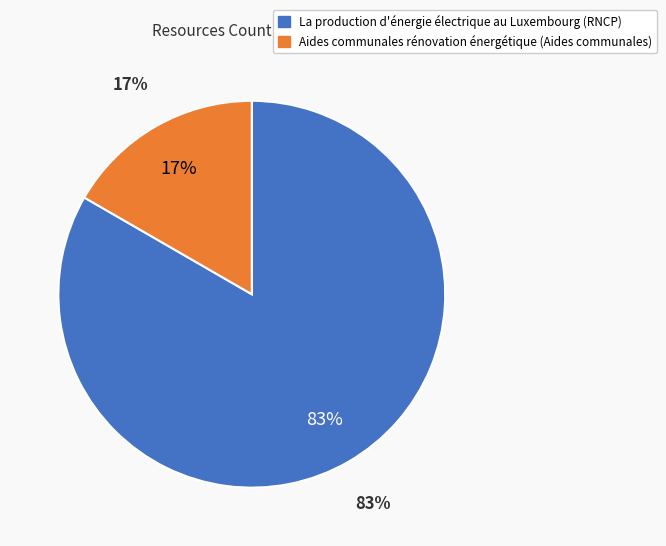

Which category accounts for the majority?

La production d'energie electrique au Luxembourg (RNCP)